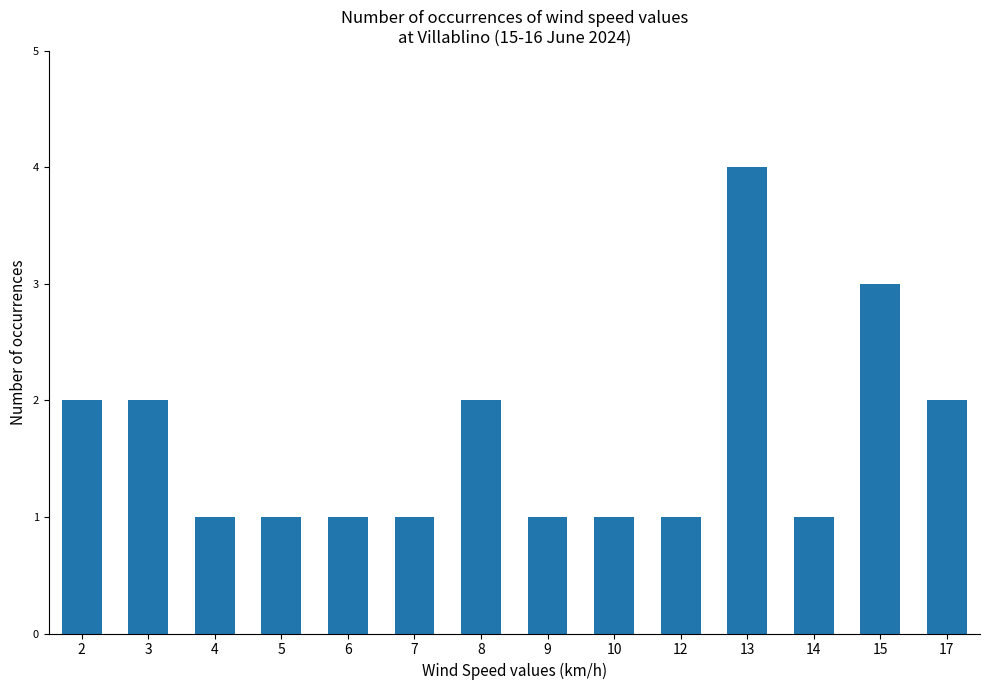

How many values are between 1 and 2?

12